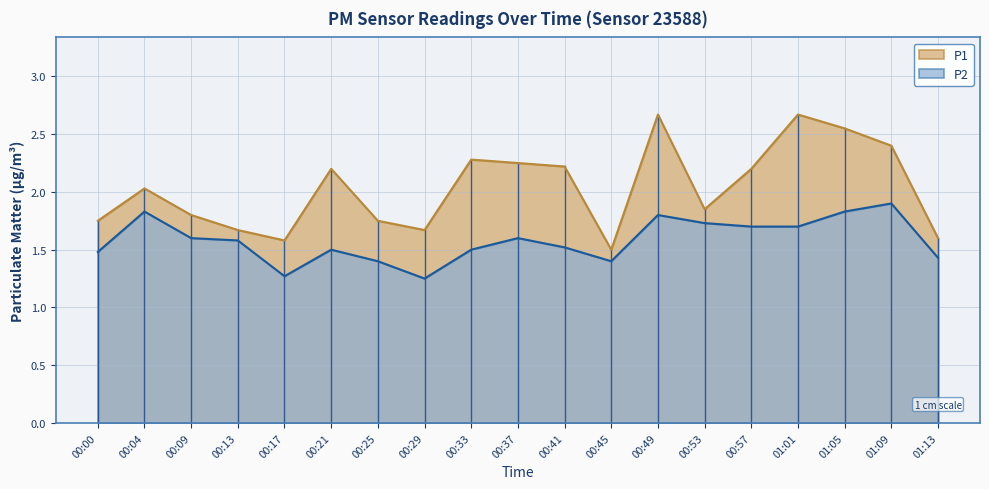

True or false: P2 has more than 1 interior local peaks.

True